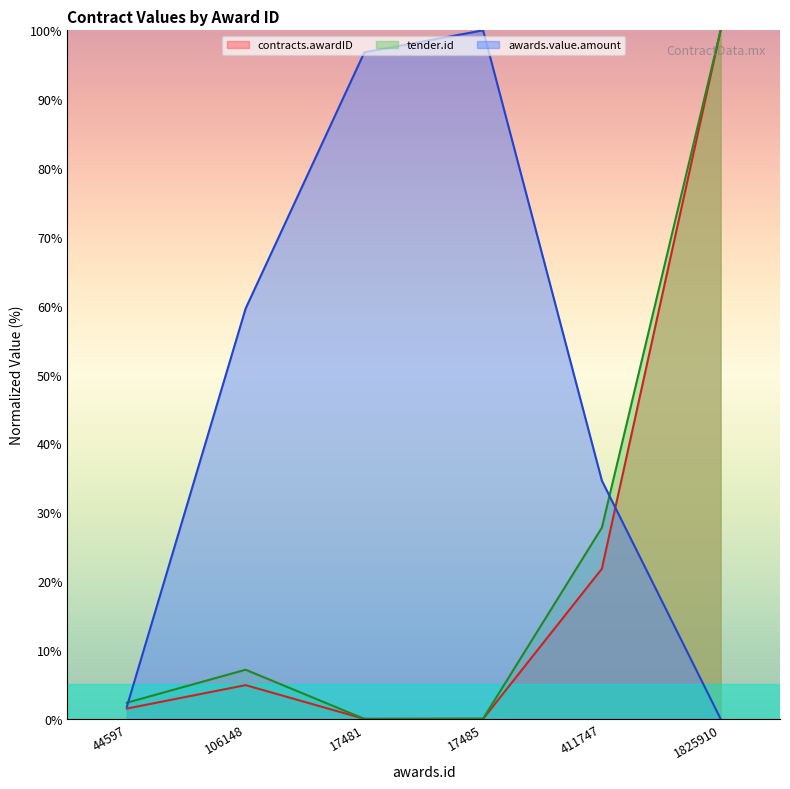

How many series are shown in this chart?

3